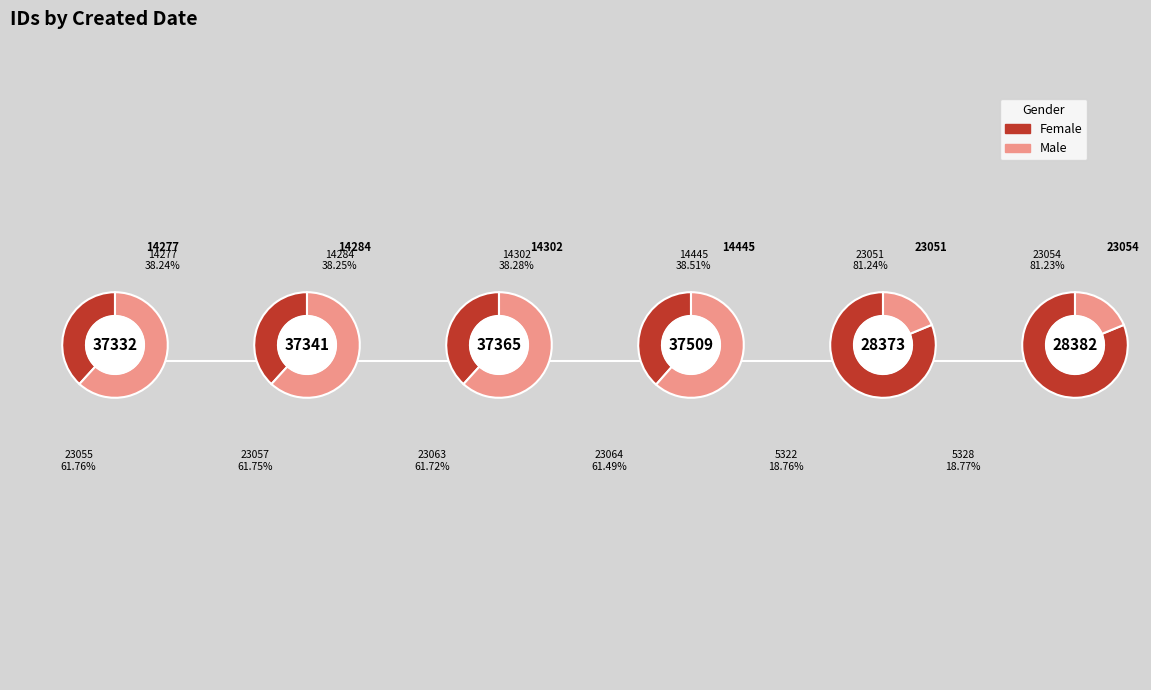

How much of the chart is everything except 2004-06-08?

86.0%